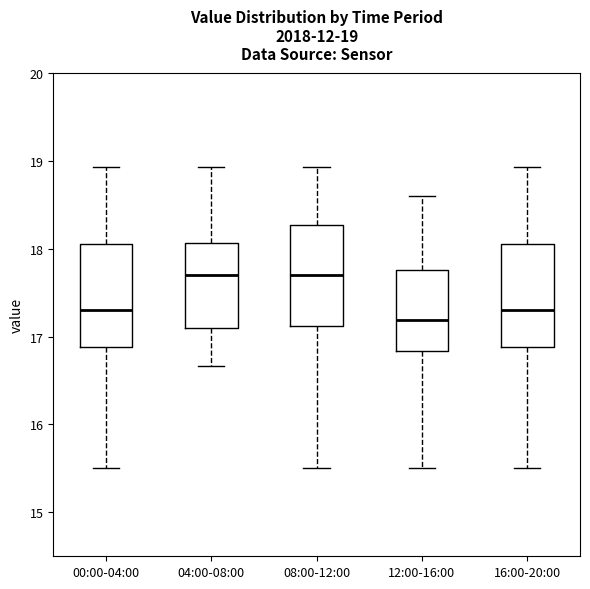

Which box's median line is the lowest?

12:00-16:00